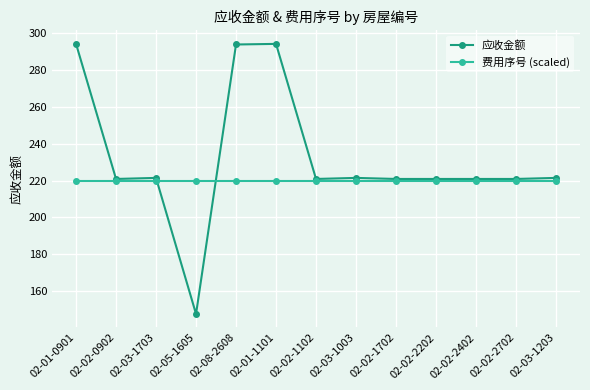

Between 02-08-2608 and 02-03-1003, which series saw the biggest shift?

应收金额